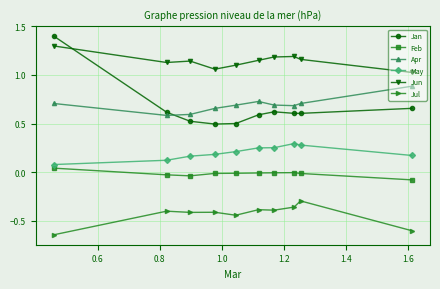

At how many categories does at least one series exceed 1?

10